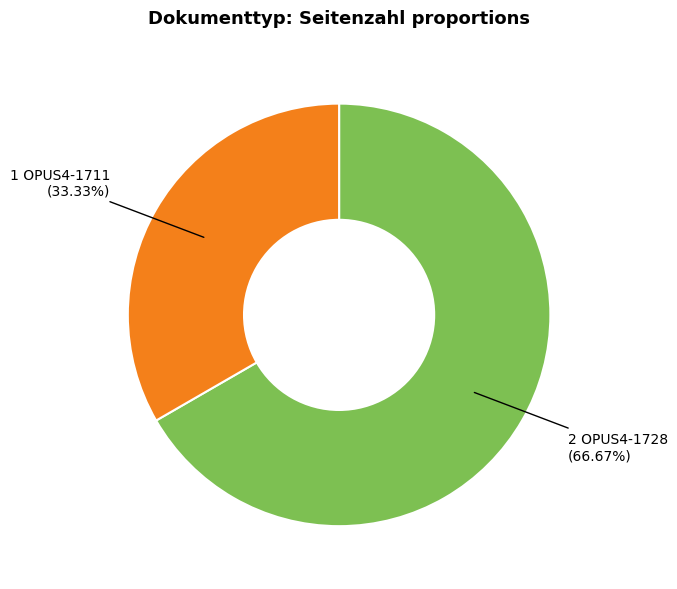

Is there any slice that represents more than half of the pie?

Yes